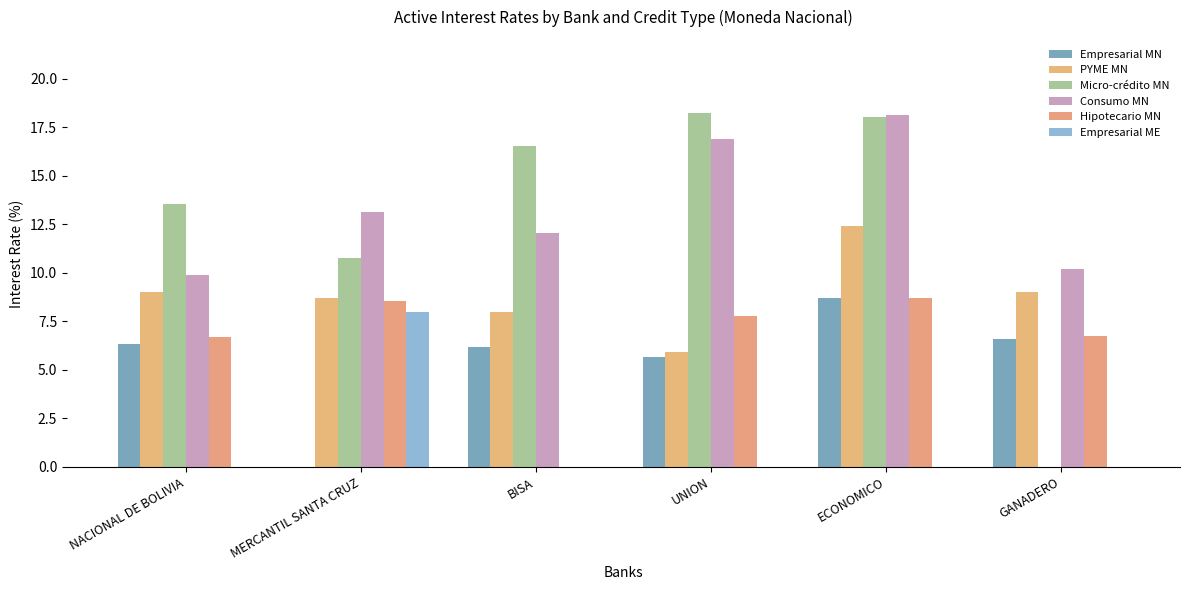

What is the label of the 2nd bar from the right?

ECONOMICO